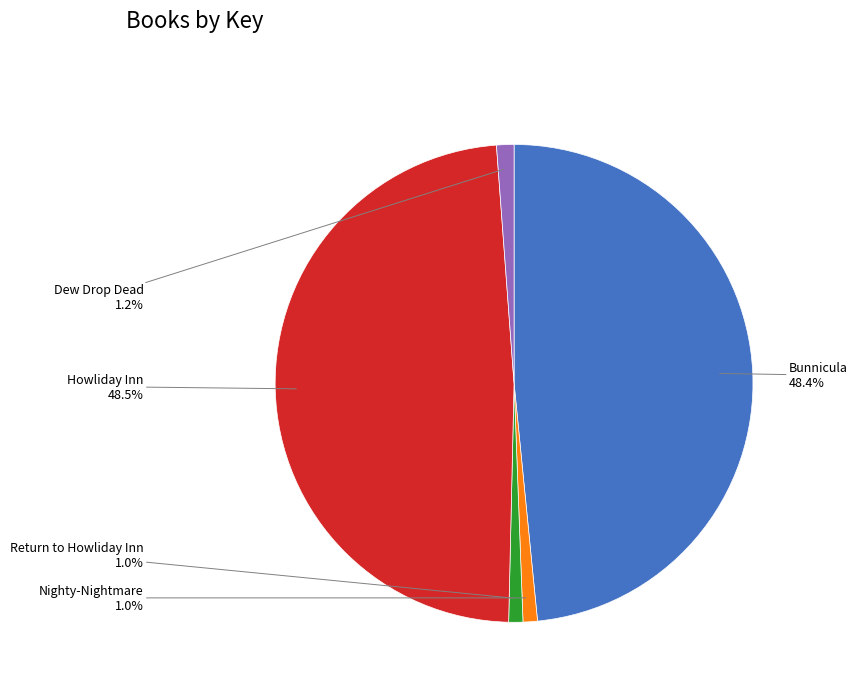

Is there any slice that represents more than half of the pie?

No